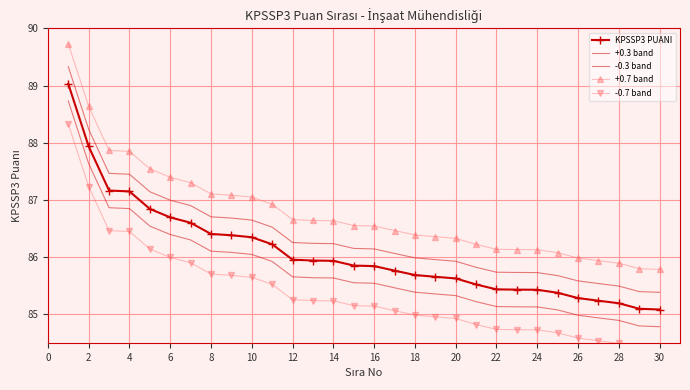

True or false: +0.7 band and KPSSP3 PUANI cross at least once.

False